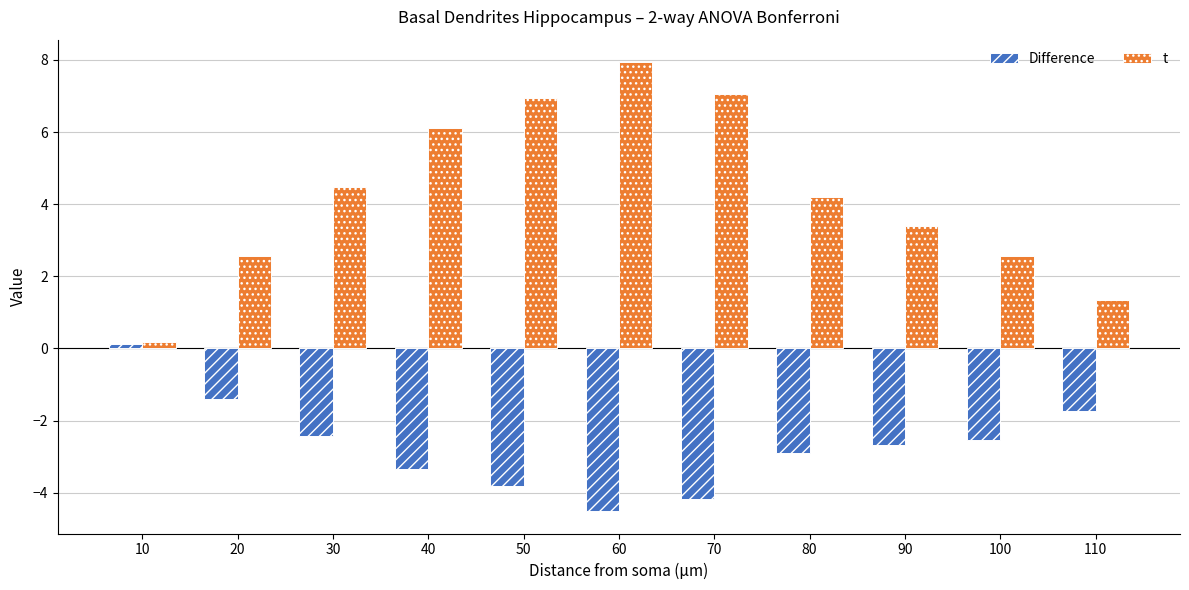

At which label does Difference reach its peak?

10